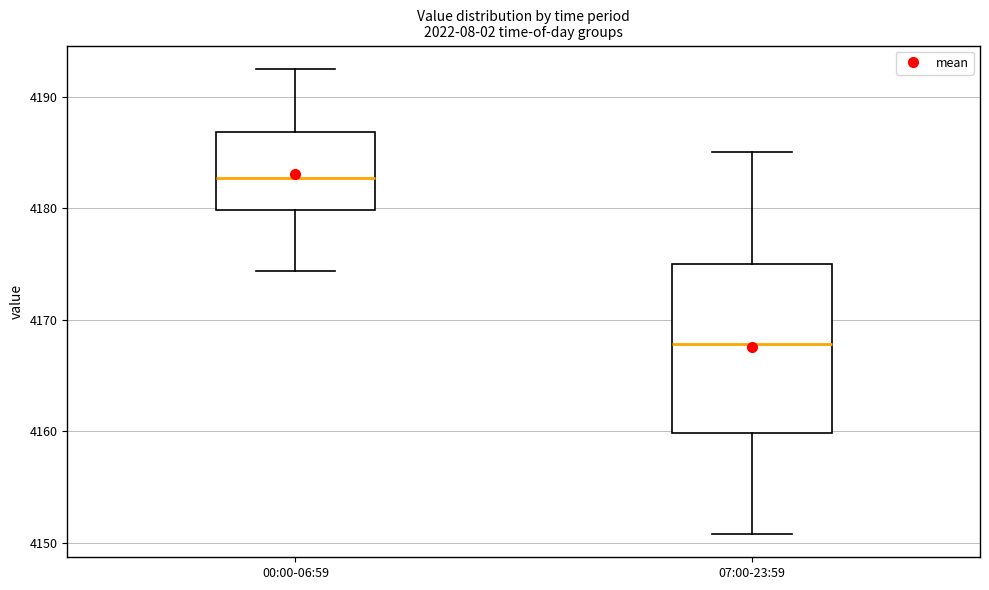

Which box is the tallest, from its lower edge to its upper edge?

07:00-23:59